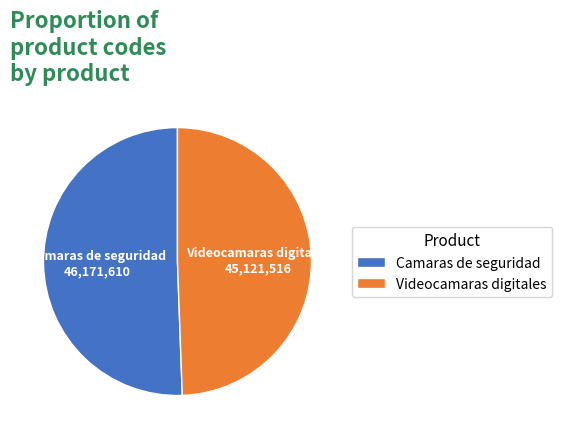

How many slices are in this pie chart?

2